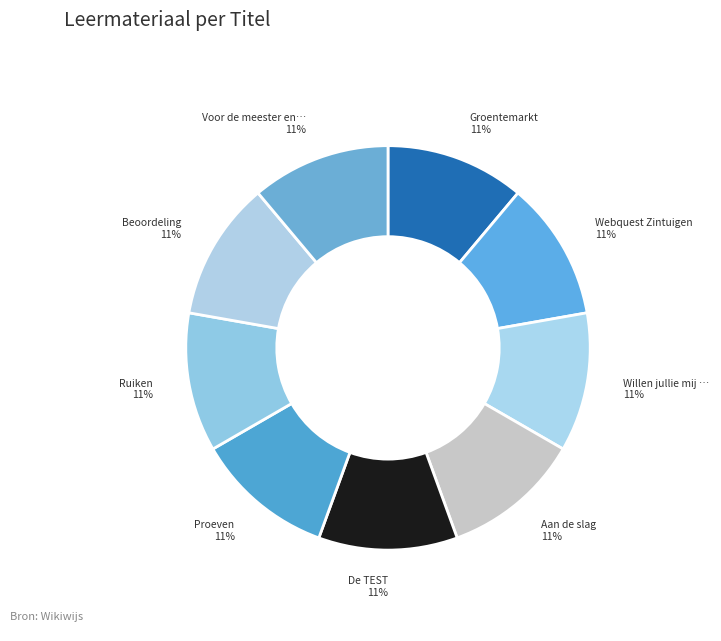

How many slices are in this pie chart?

9